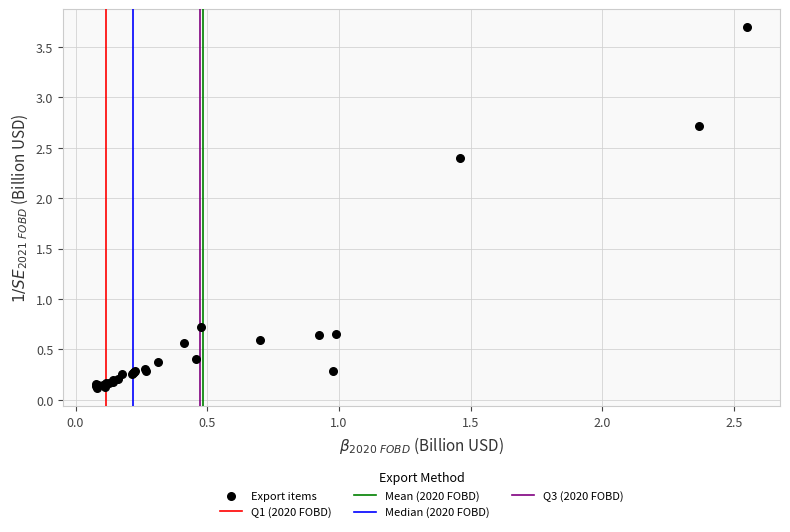

What Y value in the scatter plot is closest to 1?

0.7